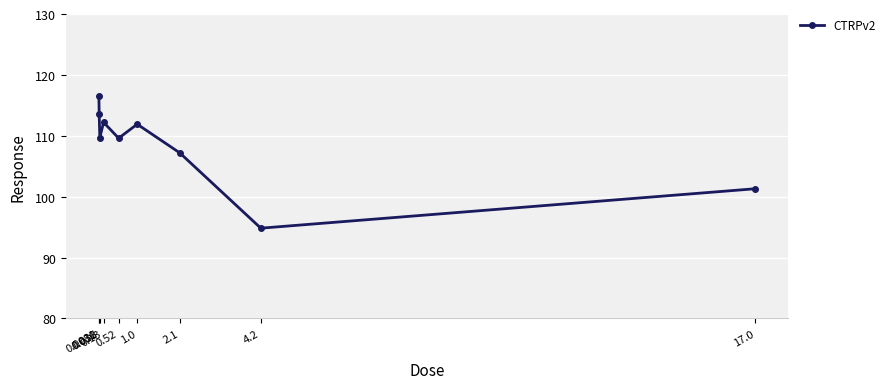

What is the smallest value displayed?

94.8